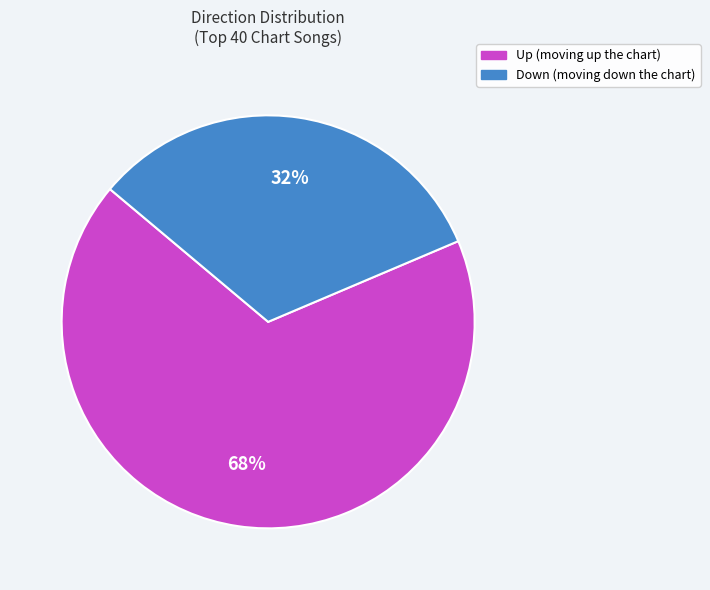

To the nearest percent, what is the average slice percentage?

50%